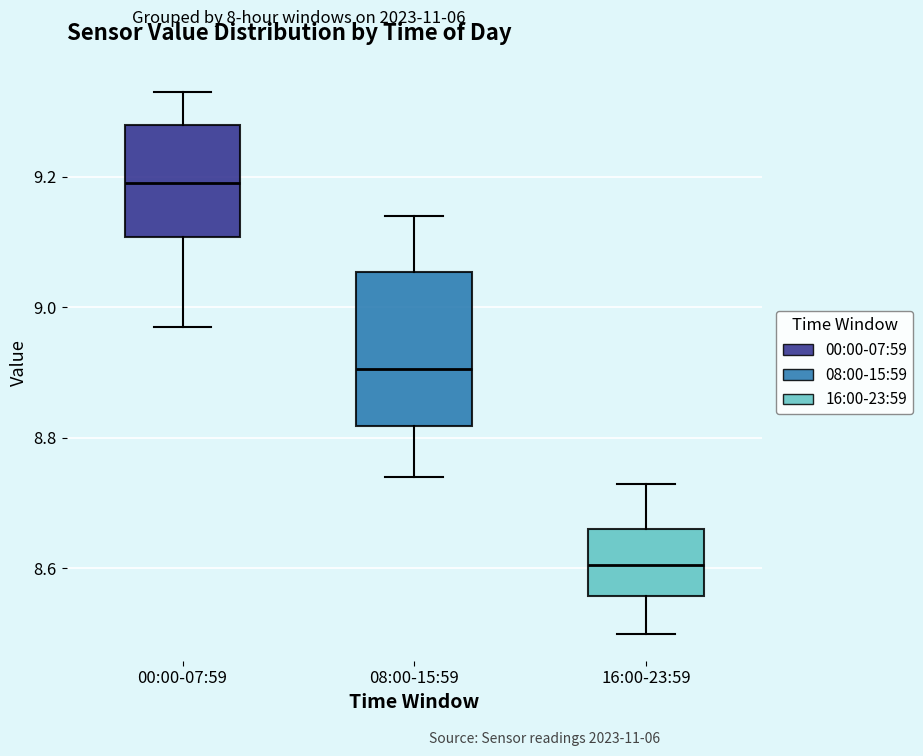

Reading left to right, read every box against the y-axis: the position of its median line, the range the box covers, and the ends of its whiskers. The values are not printed on the chart, so give them approximately, as read against the axis.

00:00-07:59: median 9.20, box 9.10 to 9.28, whiskers 8.98 to 9.34
08:00-15:59: median 8.90, box 8.82 to 9.06, whiskers 8.74 to 9.14
16:00-23:59: median 8.60, box 8.56 to 8.66, whiskers 8.50 to 8.74